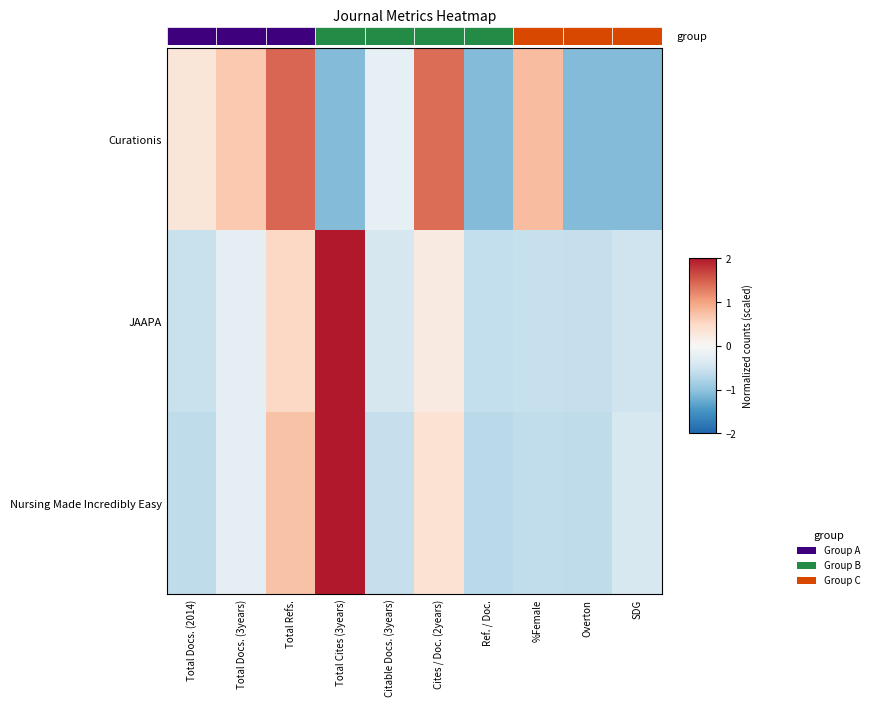

Reading left to right, list all the values displayed in this chart.

Curationis: Total Docs. (2014)=0.3	Total Docs. (3years)=0.7	Total Refs.=1.4	Total Cites (3years)=-1.1	Citable Docs. (3years)=-0.2	Cites / Doc. (2years)=1.4	Ref. / Doc.=-1.1	%Female=0.8	Overton=-1.1	SDG=-1.1
JAAPA: Total Docs. (2014)=-0.6	Total Docs. (3years)=-0.2	Total Refs.=0.5	Total Cites (3years)=2.8	Citable Docs. (3years)=-0.4	Cites / Doc. (2years)=0.2	Ref. / Doc.=-0.6	%Female=-0.6	Overton=-0.6	SDG=-0.5
Nursing Made Incredibly Easy: Total Docs. (2014)=-0.6	Total Docs. (3years)=-0.2	Total Refs.=0.7	Total Cites (3years)=2.7	Citable Docs. (3years)=-0.6	Cites / Doc. (2years)=0.4	Ref. / Doc.=-0.7	%Female=-0.6	Overton=-0.6	SDG=-0.4